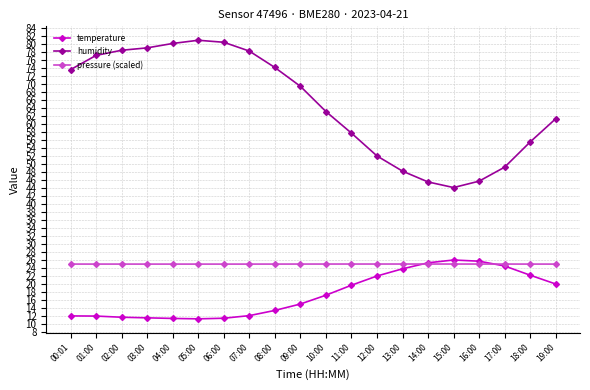

Is this an area chart (filled region under the line)?

No